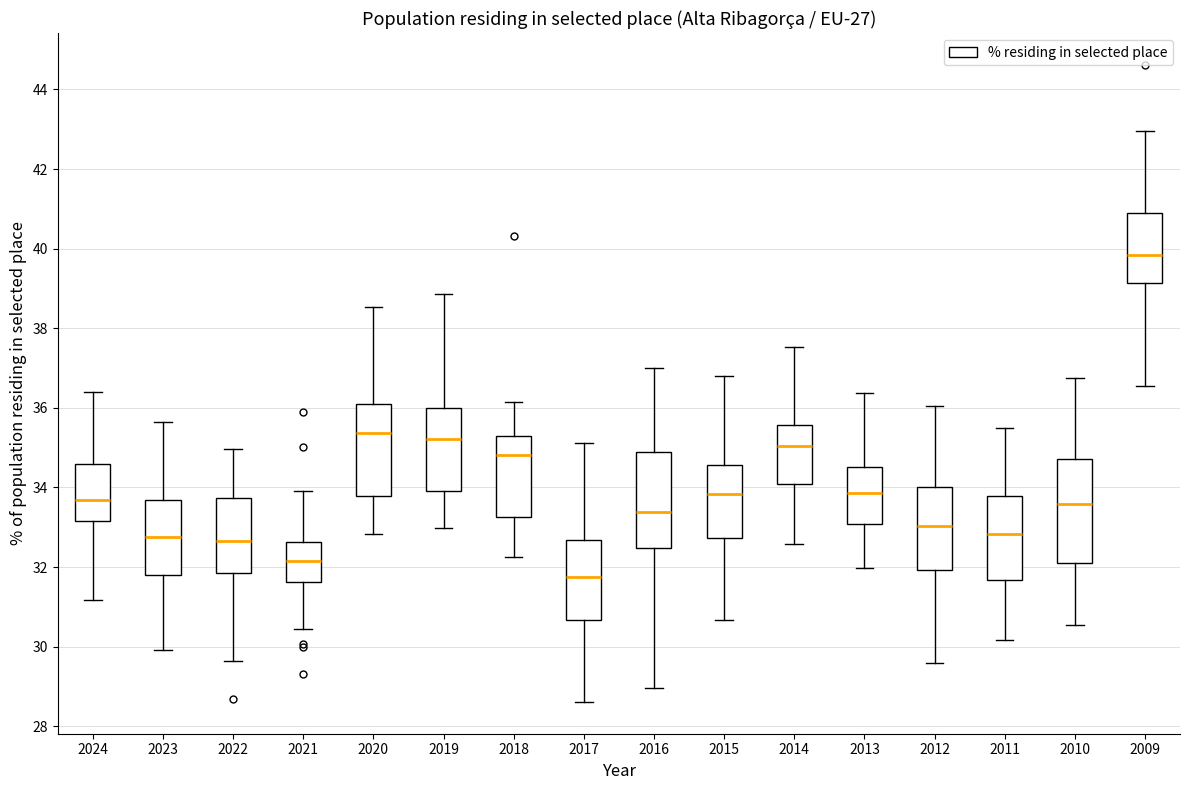

Reading left to right, transcribe this box plot: for each box, give where its median line is, the range the box spans, and where its two whiskers end, as read against the y-axis. The values are not printed on the chart, so give them approximately, as read against the axis.

2024: median 33.6, box 33.2 to 34.6, whiskers 31.2 to 36.4
2023: median 32.8, box 31.8 to 33.6, whiskers 30.0 to 35.6
2022: median 32.6, box 31.8 to 33.8, whiskers 29.6 to 35.0
2021: median 32.2, box 31.6 to 32.6, whiskers 30.4 to 34.0
2020: median 35.4, box 33.8 to 36.2, whiskers 32.8 to 38.6
2019: median 35.2, box 34.0 to 36.0, whiskers 33.0 to 38.8
2018: median 34.8, box 33.2 to 35.4, whiskers 32.2 to 36.2
2017: median 31.8, box 30.6 to 32.6, whiskers 28.6 to 35.2
2016: median 33.4, box 32.4 to 34.8, whiskers 29.0 to 37.0
2015: median 33.8, box 32.8 to 34.6, whiskers 30.6 to 36.8
2014: median 35.0, box 34.0 to 35.6, whiskers 32.6 to 37.6
2013: median 33.8, box 33.0 to 34.6, whiskers 32.0 to 36.4
2012: median 33.0, box 32.0 to 34.0, whiskers 29.6 to 36.0
2011: median 32.8, box 31.6 to 33.8, whiskers 30.2 to 35.4
2010: median 33.6, box 32.0 to 34.8, whiskers 30.6 to 36.8
2009: median 39.8, box 39.2 to 41.0, whiskers 36.6 to 43.0